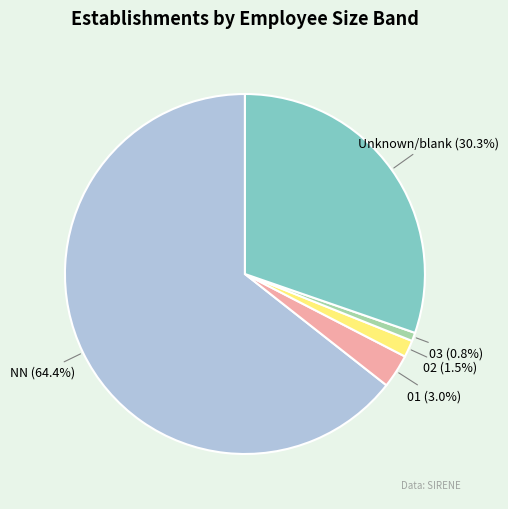

To the nearest percent, what portion does 03 represent?

1%